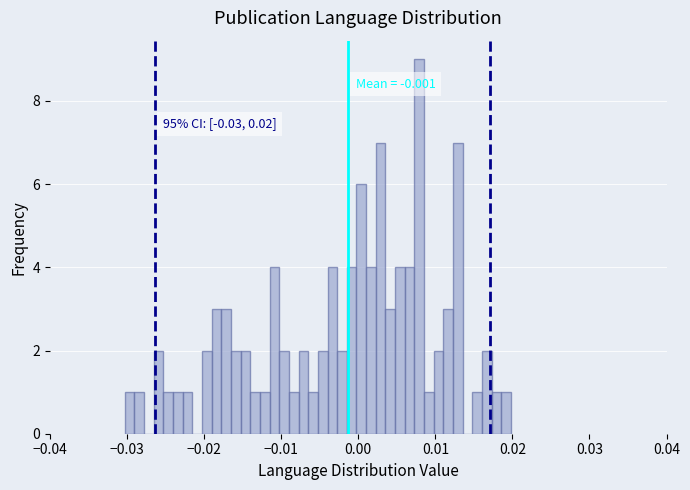

Read against the x-axis, roughly where is the centre of the tallest bar?

0.008